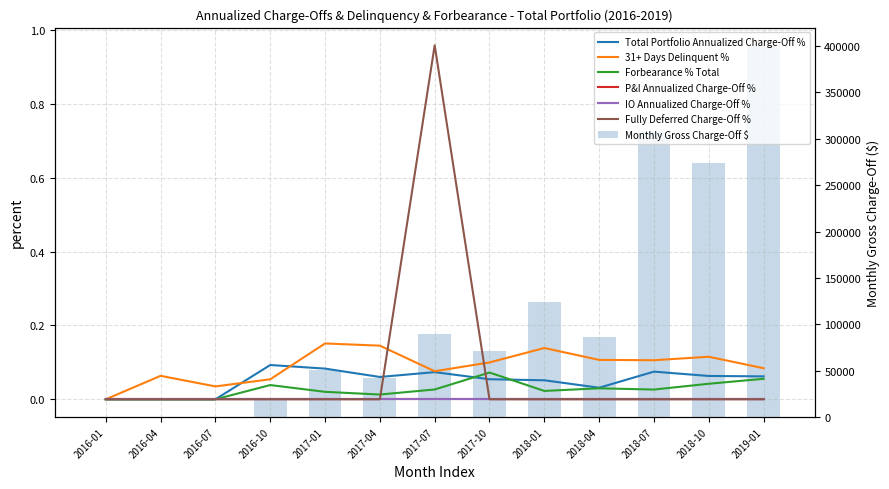

Rank the categories by 31+ Days Delinquent % value from lowest to highest.

2016-01, 2016-07, 2016-10, 2016-04, 2017-07, 2019-01, 2017-10, 2018-07, 2018-04, 2018-10, 2018-01, 2017-04, 2017-01